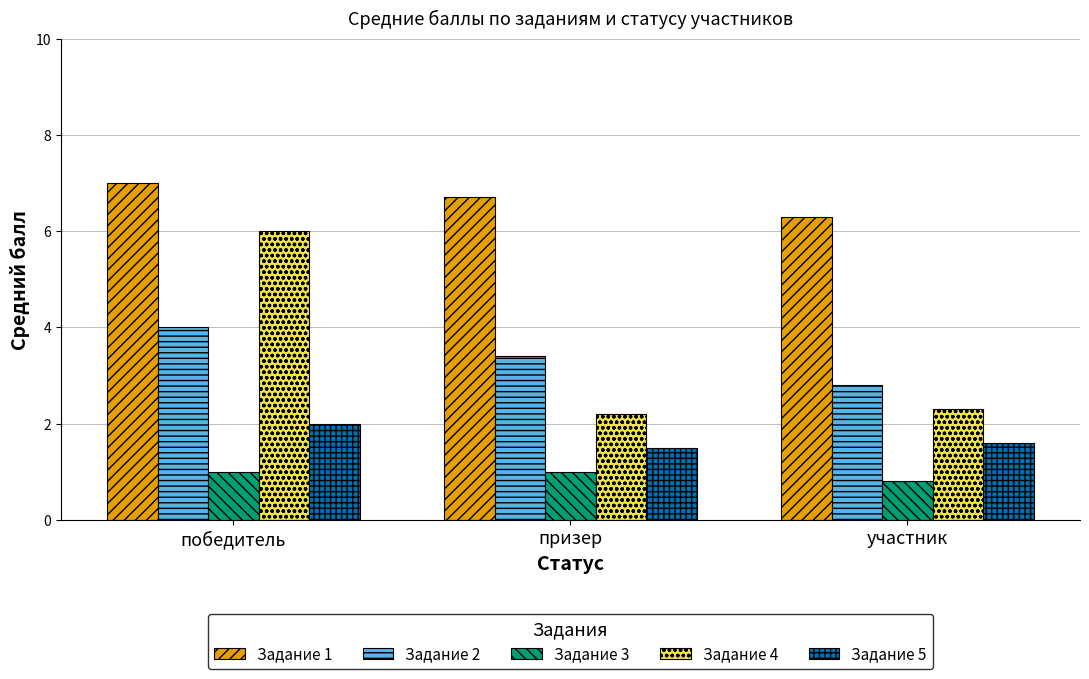

What is the sum of the Задание 4 values at участник and победитель?

8.3